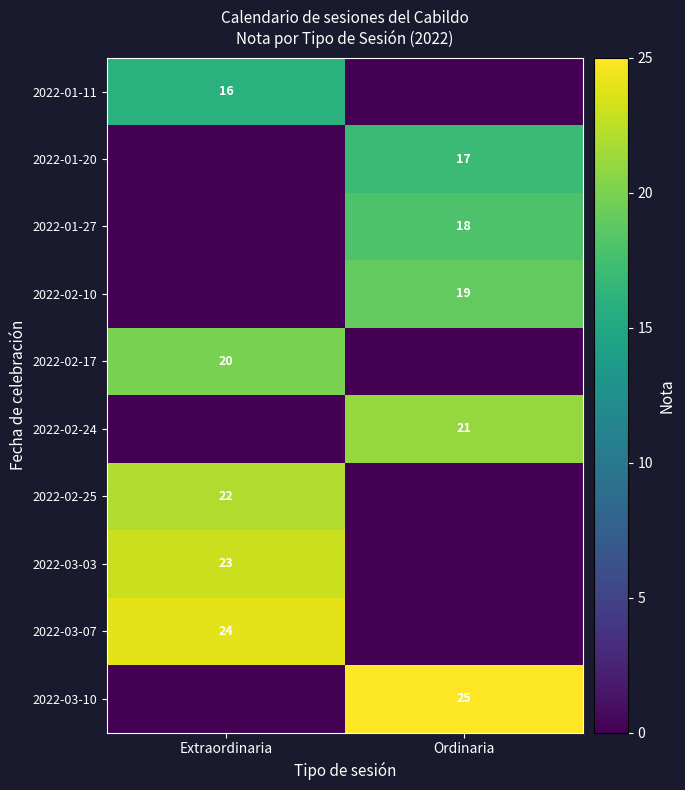

Count the number of categories in the chart.

2